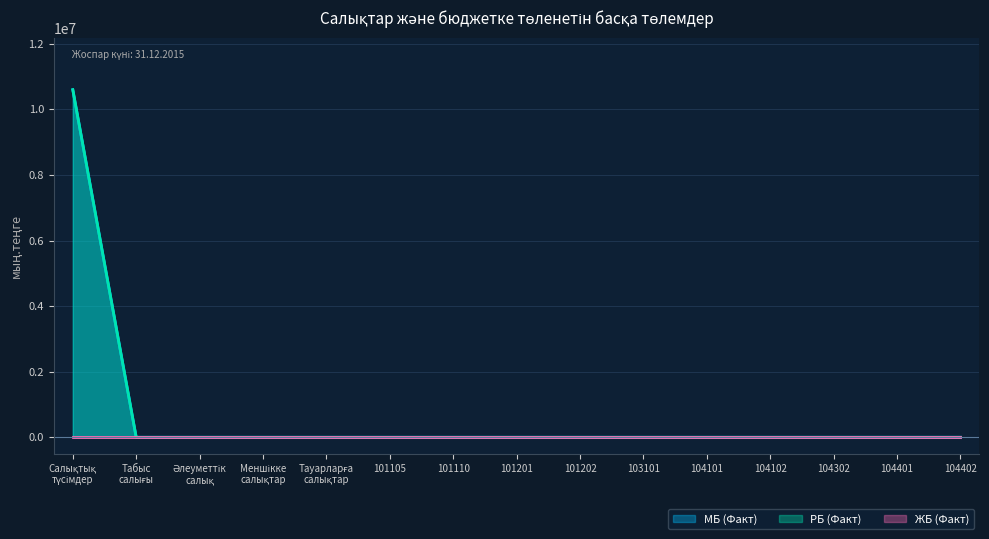

Which series has the largest total across all categories?

МБ (Факт)